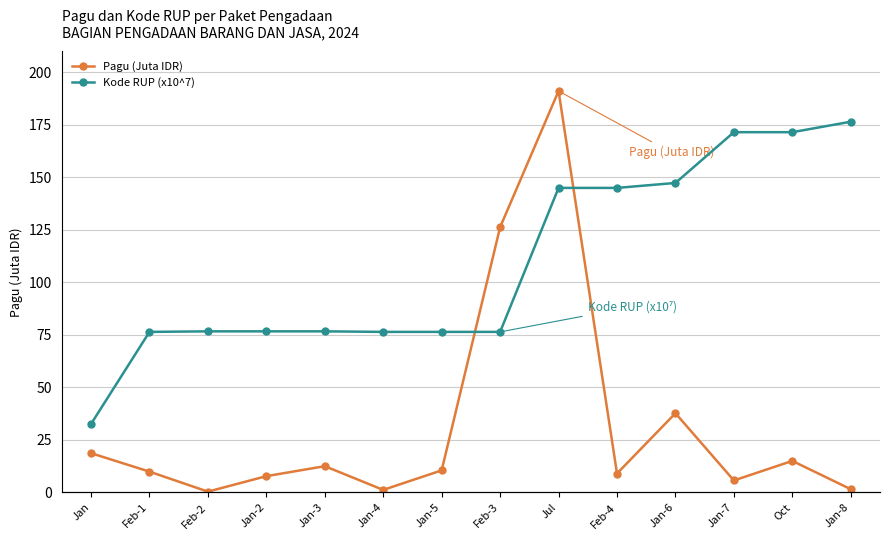

Reading left to right, what are all the values shown in this chart?

Pagu (Juta IDR): Jan=18.7	Feb-1=9.9	Feb-2=0.4	Jan-2=7.7	Jan-3=12.5	Jan-4=1.2	Jan-5=10.5	Feb-3=126.2	Jul=191.0	Feb-4=9.0	Jan-6=37.7	Jan-7=5.7	Oct=15.0	Jan-8=1.5
Kode RUP (x10^7): Jan=4.8	Feb-1=4.9	Feb-2=4.9	Jan-2=4.9	Jan-3=4.9	Jan-4=4.9	Jan-5=4.9	Feb-3=4.9	Jul=5.2	Feb-4=5.2	Jan-6=5.2	Jan-7=5.3	Oct=5.3	Jan-8=5.3